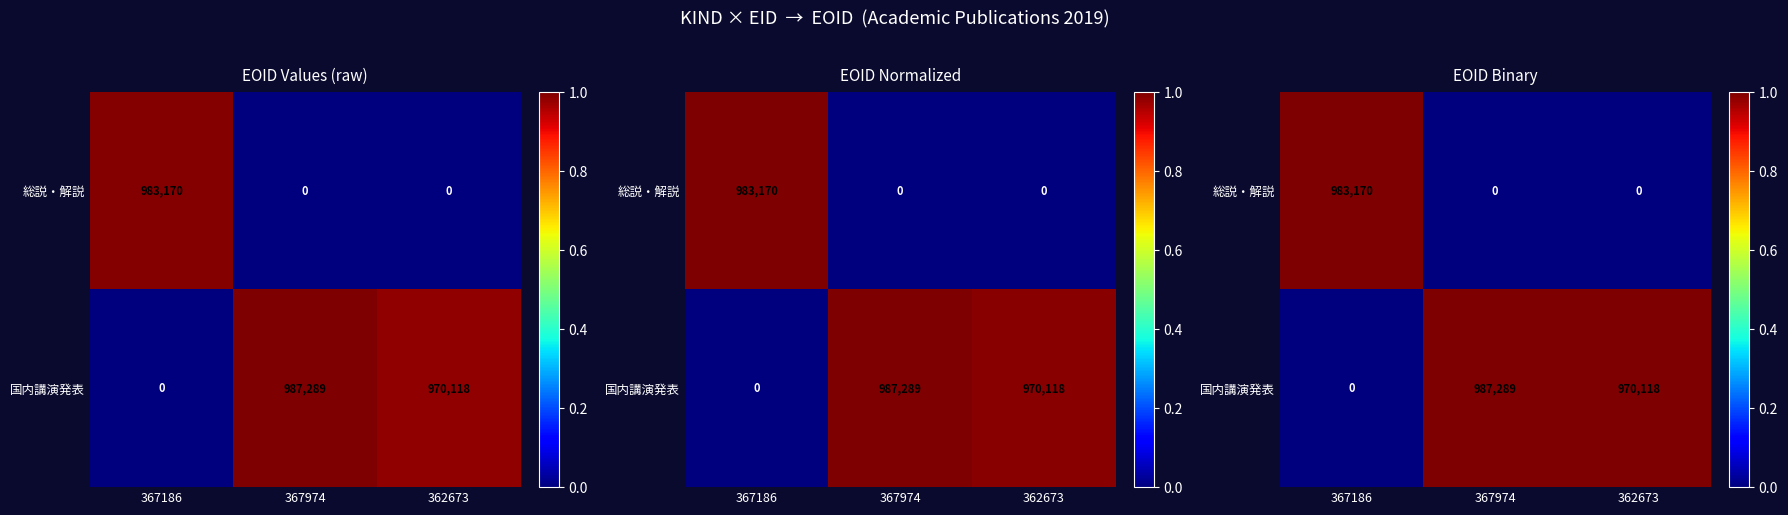

Is the value of 総説・解説 at 367186 greater than the value of 国内講演発表 at 367186?

Yes